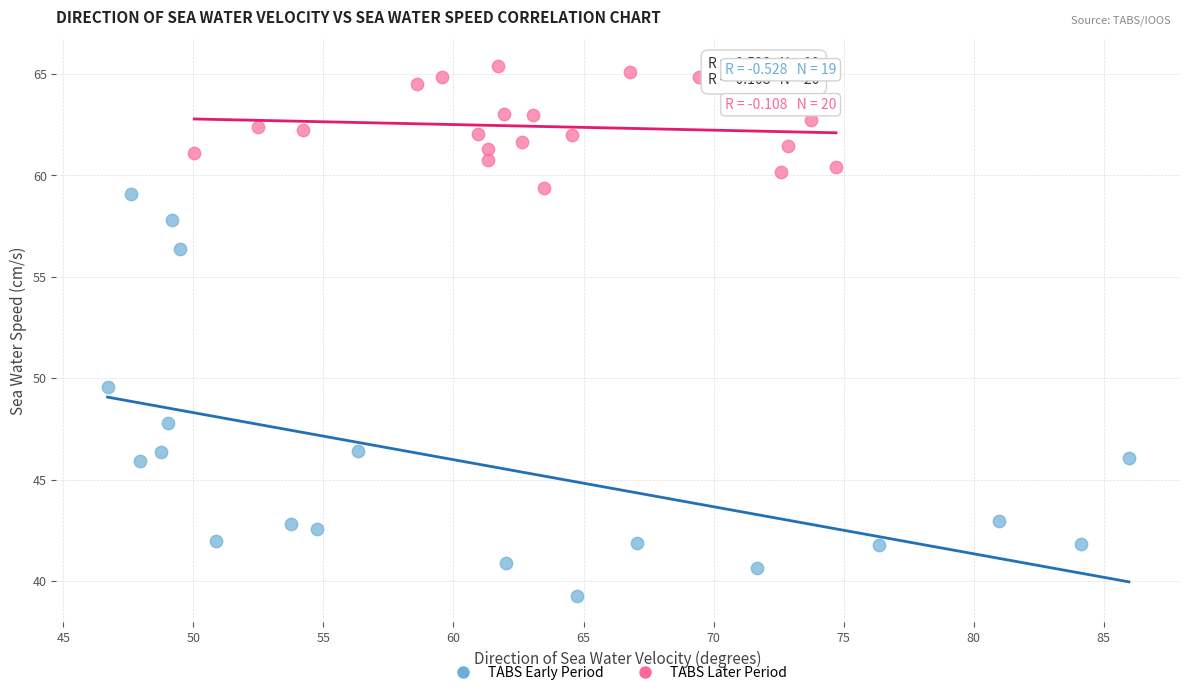

Which series reaches the maximum Y coordinate?

TABS Later Period